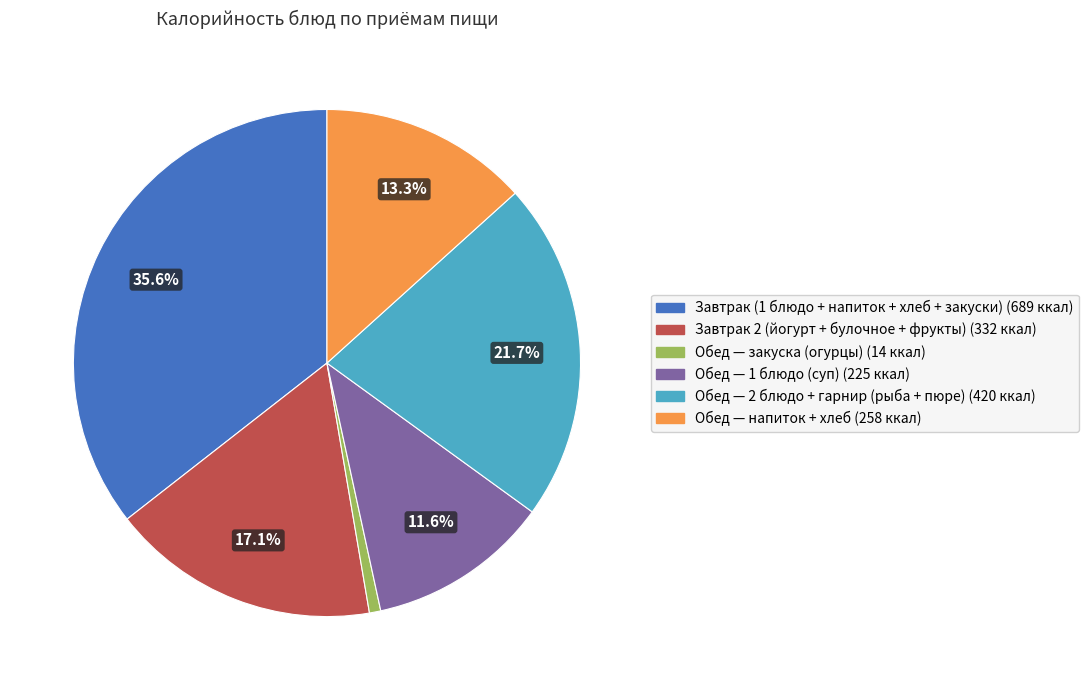

To the nearest percent, what is the difference between the largest and smallest slice percentages?

35%